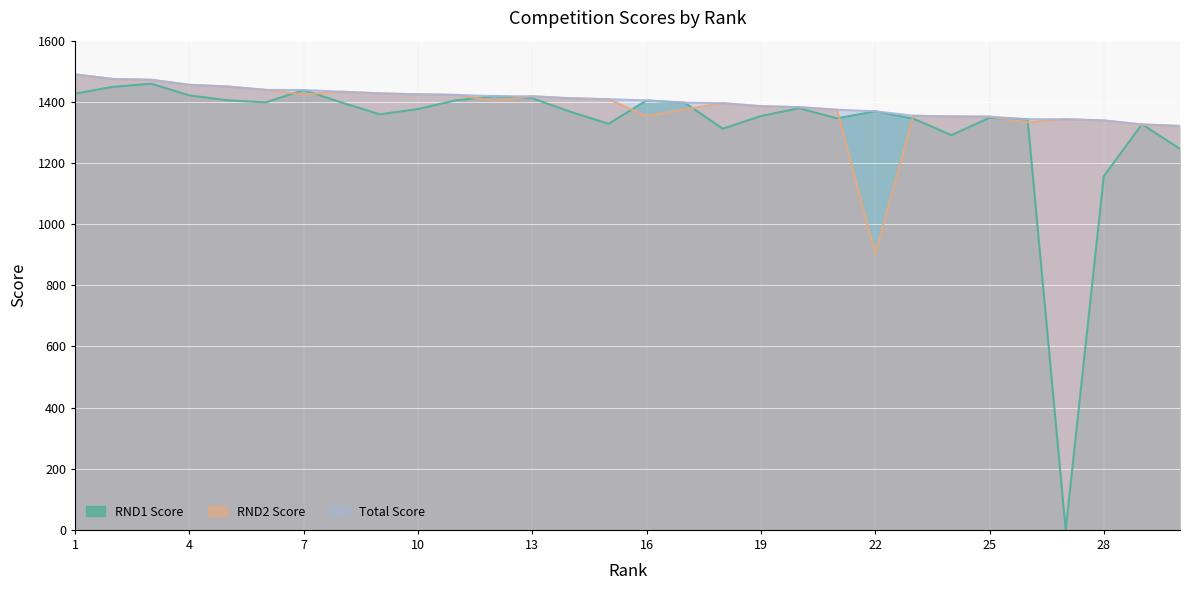

Is it true that Total Score equals 1489.5 at 1?

True